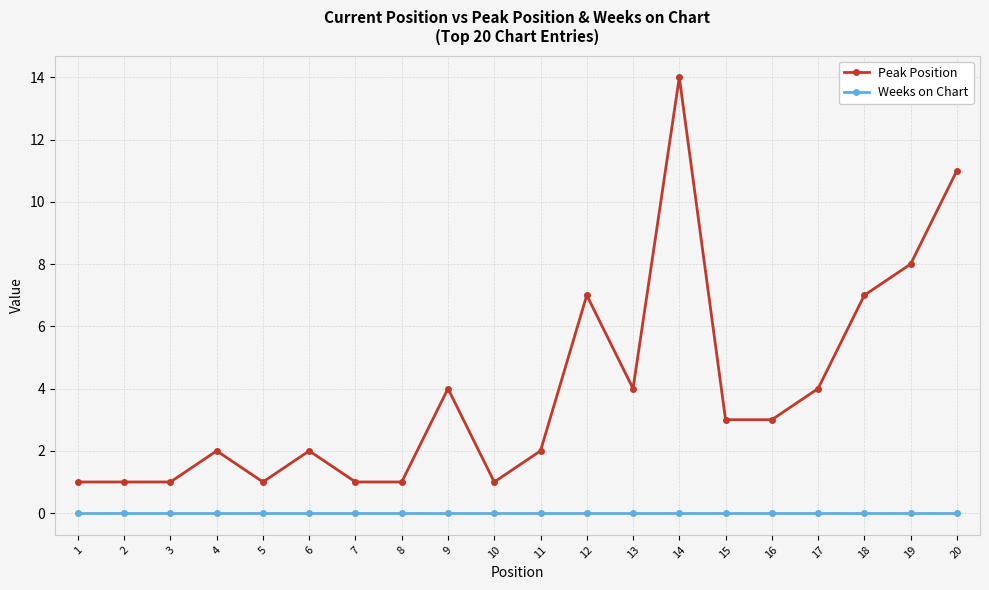

What is the value of the Peak Position point at the 8th from the left?

1